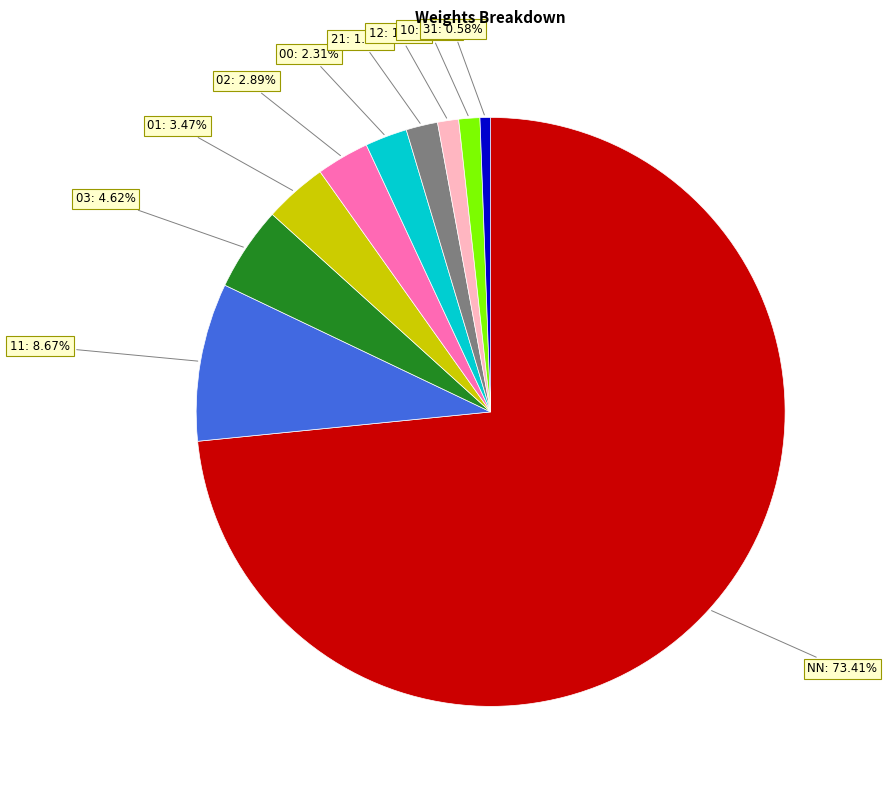

Is there any slice that represents more than half of the pie?

Yes